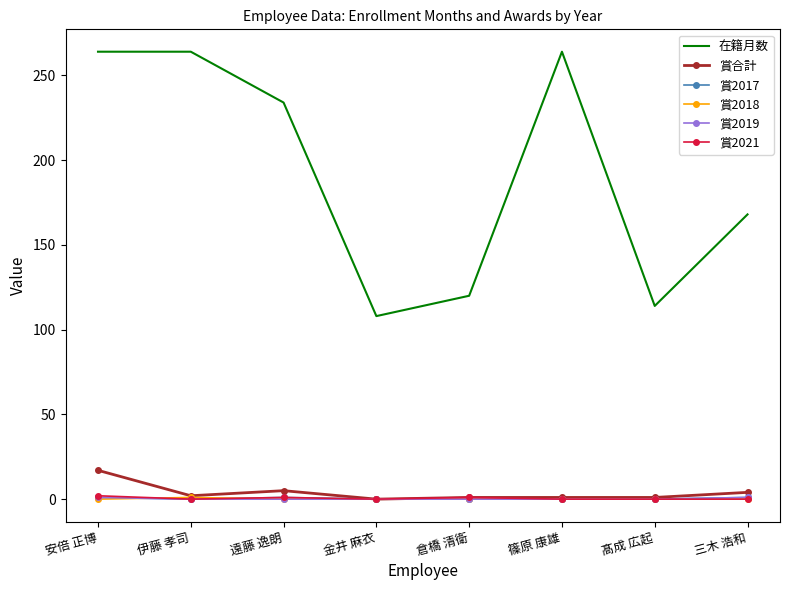

True or false: 賞2018 and 在籍月数 intersect in this chart.

False